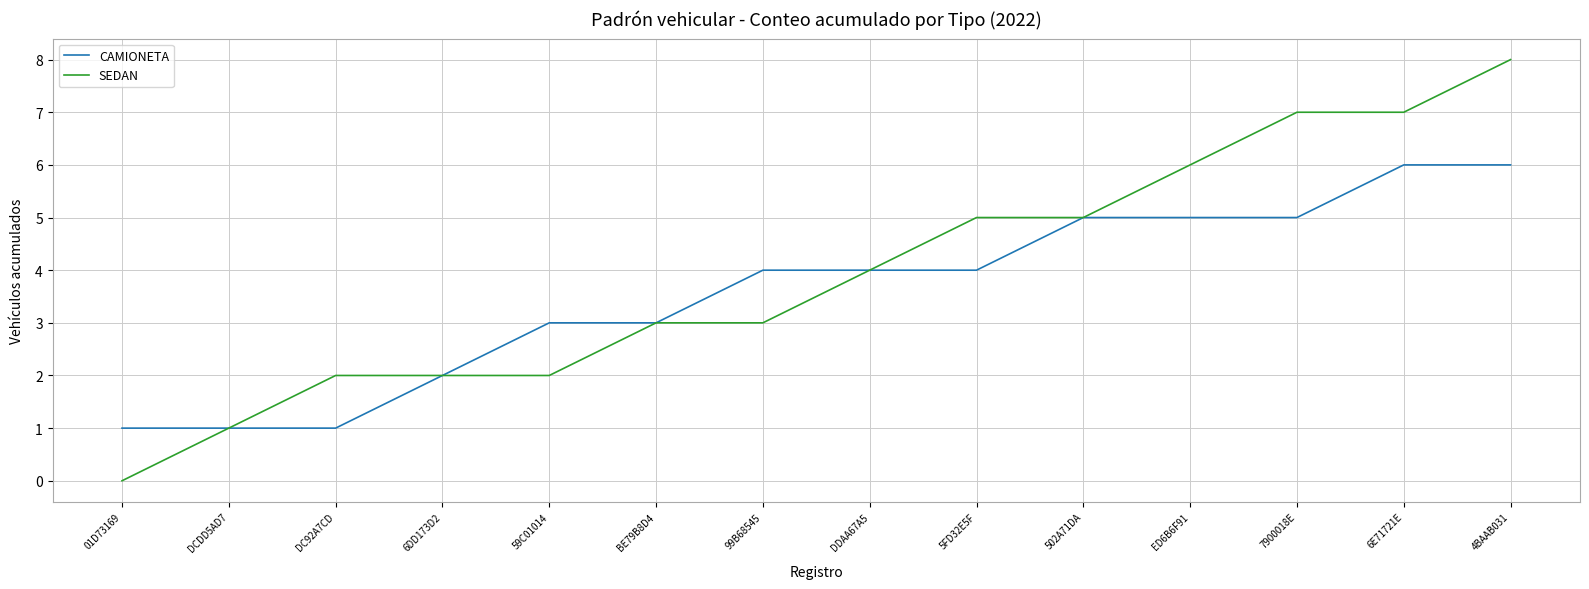

Rank the series by their average value, from highest to lowest.

SEDAN, CAMIONETA